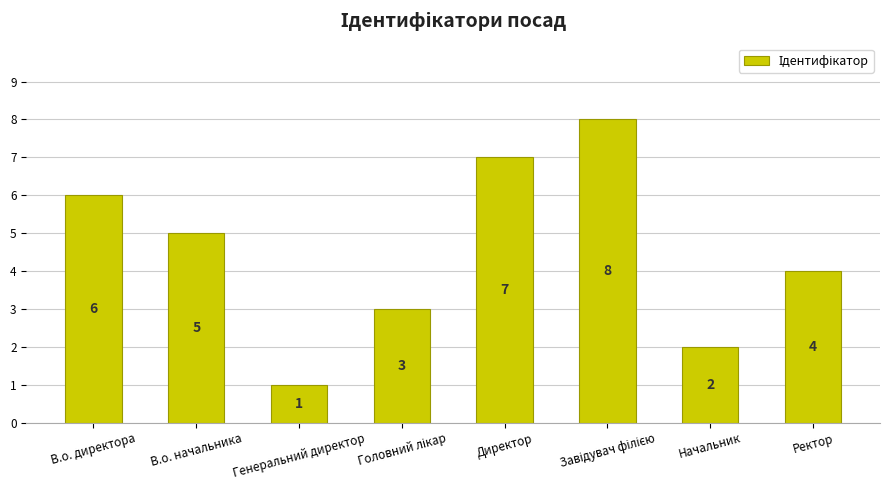

Reading left to right, list all the values displayed in this chart.

6	5	1	3	7	8	2	4